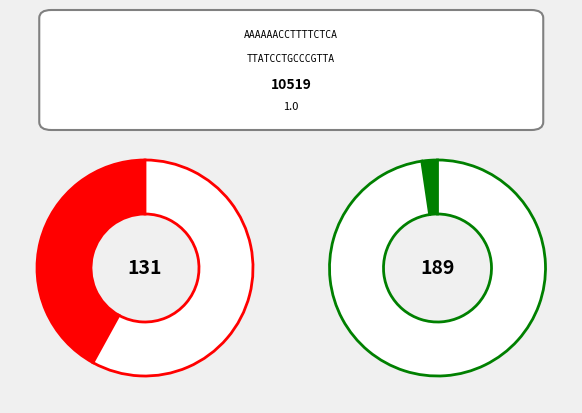

Is there a majority slice in this chart?

Yes